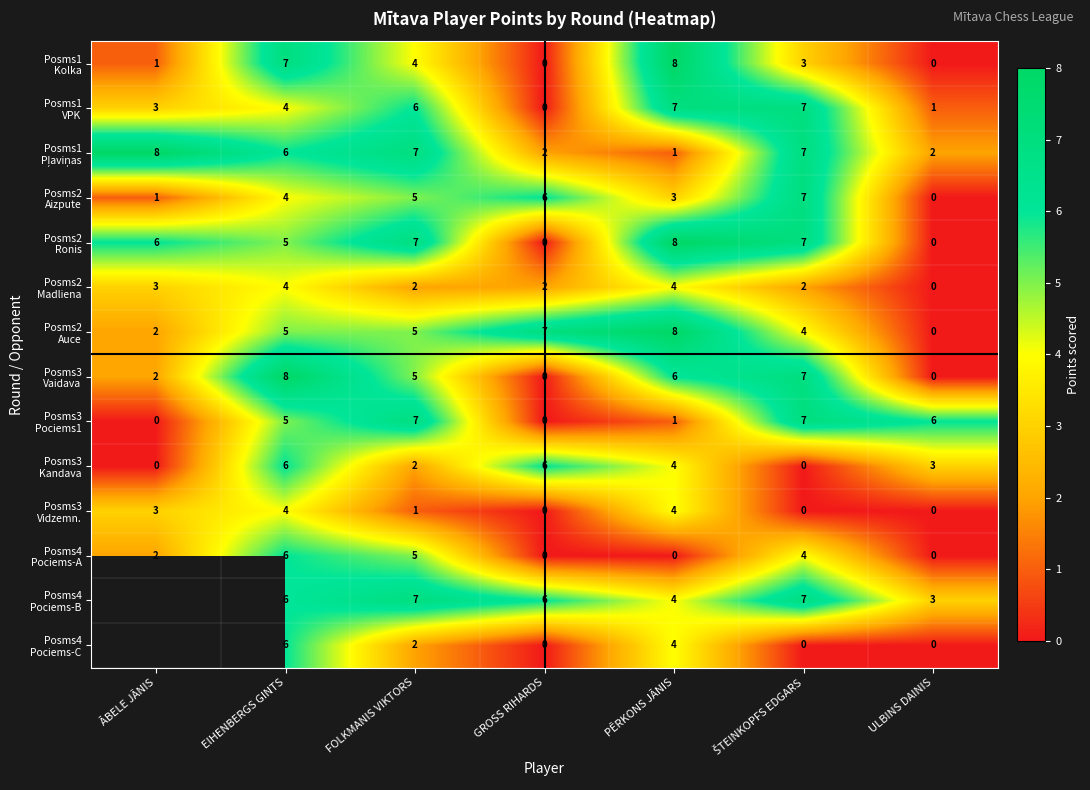

What is the total value across all series at GROSS RIHARDS?

29